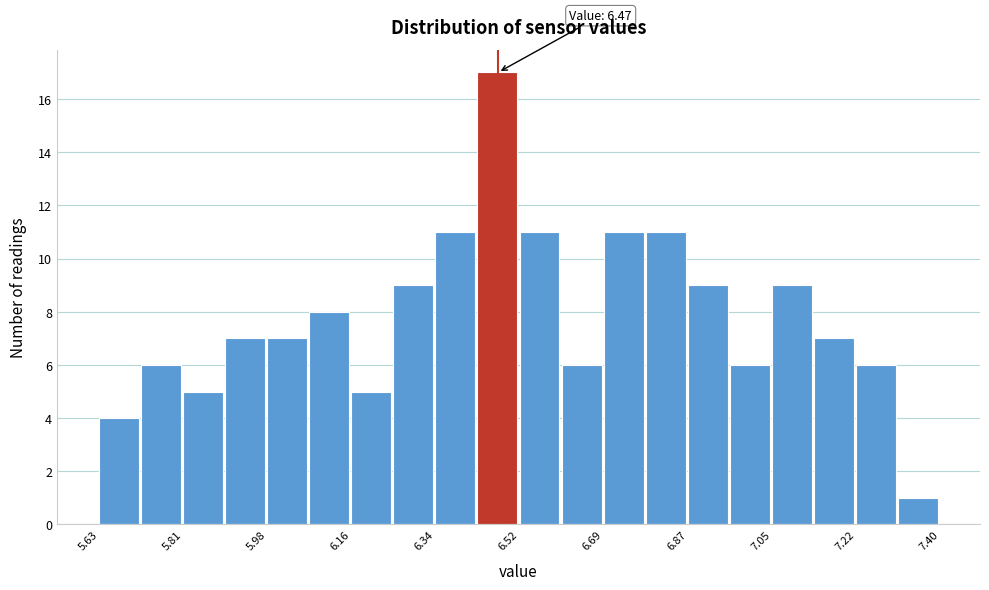

Over which range of the x-axis is the bar tallest?

6.42 to 6.52